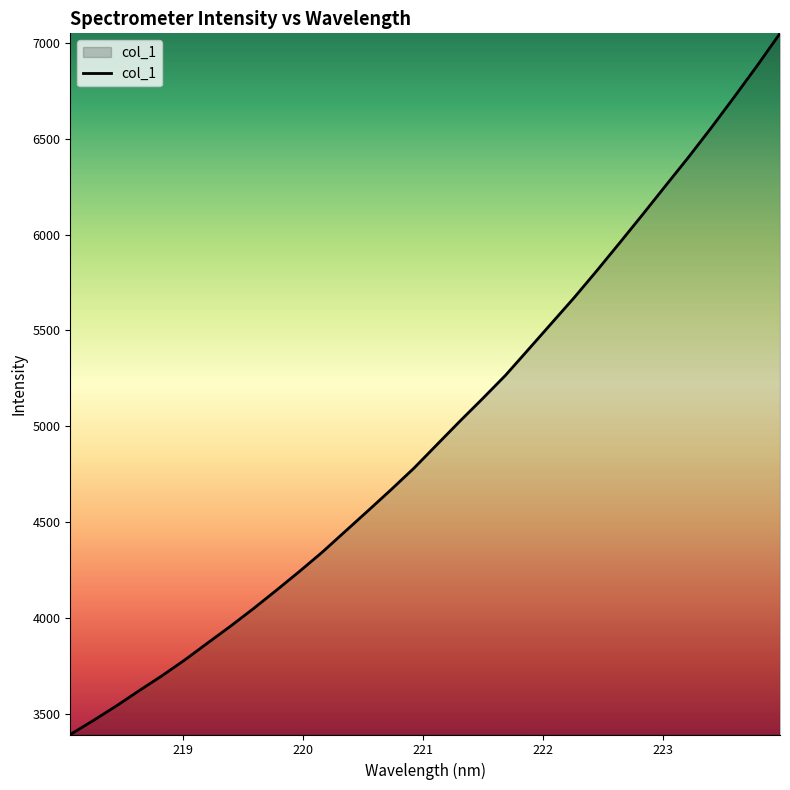

What is the greatest value displayed?

7049.4